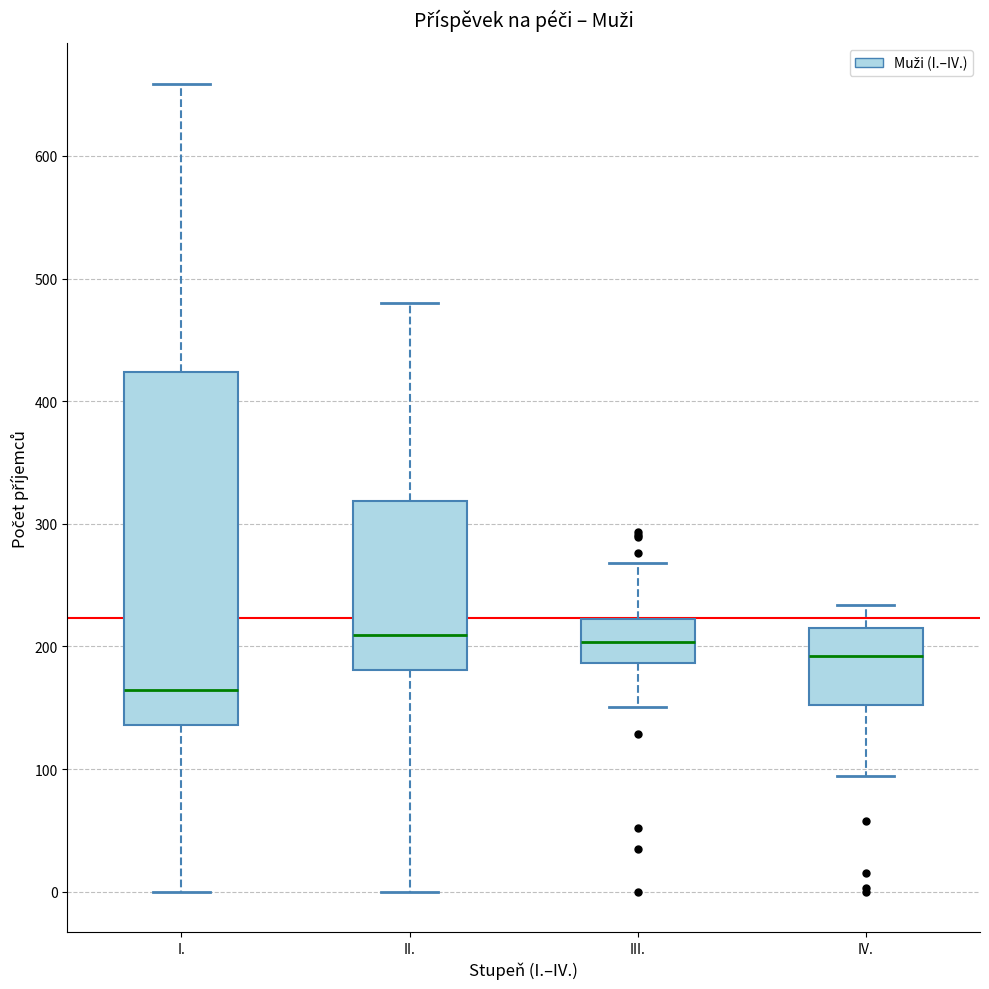

Reading left to right, read every box against the y-axis: the position of its median line, the range the box covers, and the ends of its whiskers. The values are not printed on the chart, so give them approximately, as read against the axis.

I.: median 160, box 140 to 420, whiskers 0 to 660
II.: median 210, box 180 to 320, whiskers 0 to 480
III.: median 200, box 190 to 220, whiskers 150 to 270
IV.: median 190, box 150 to 220, whiskers 90 to 230